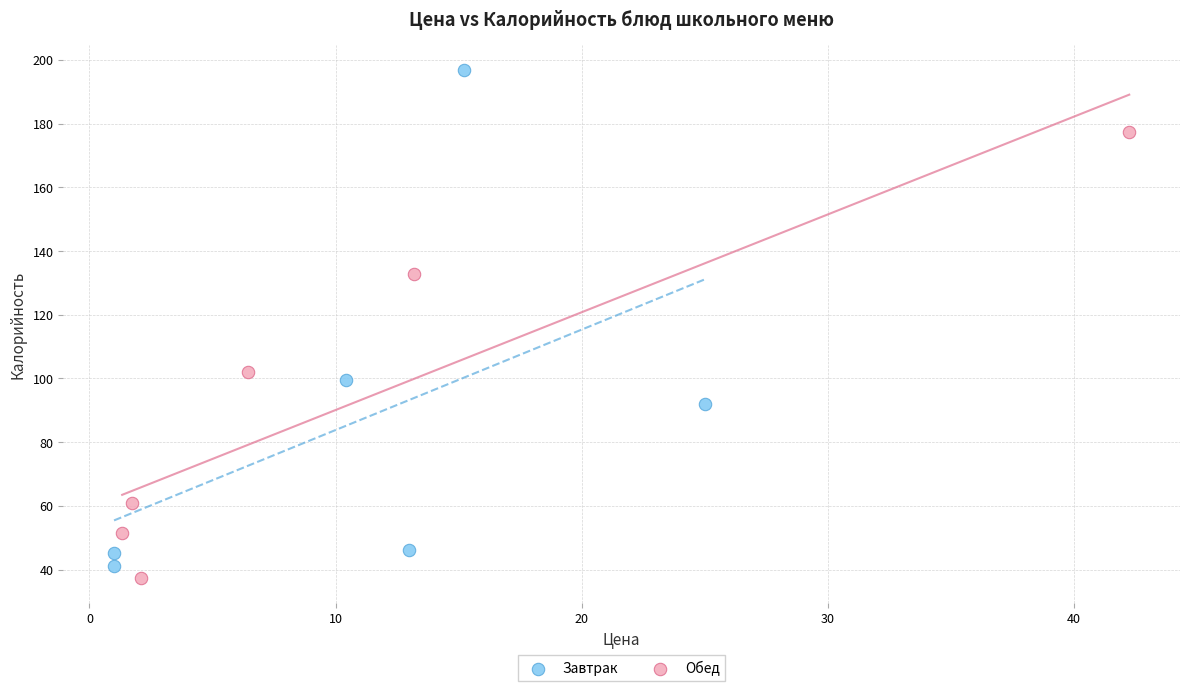

Which series contains the highest Y value?

Завтрак